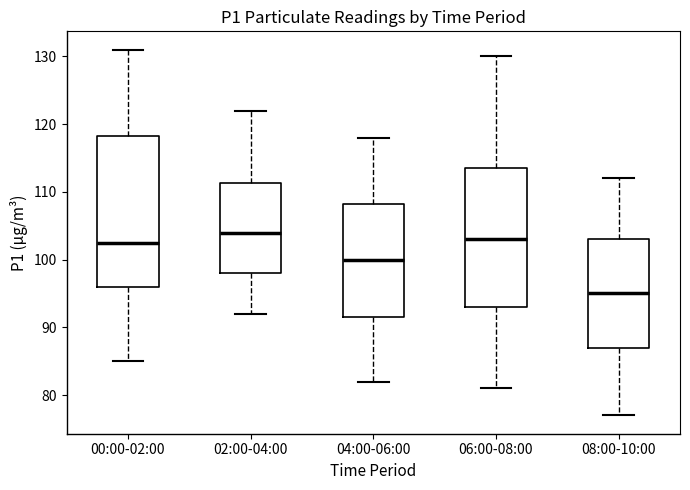

Which box's median line is the highest?

02:00-04:00